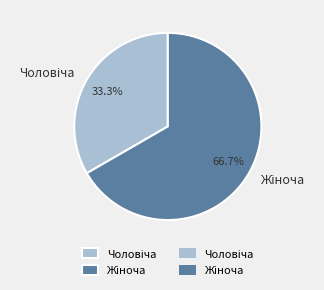

Is there a majority slice in this chart?

Yes